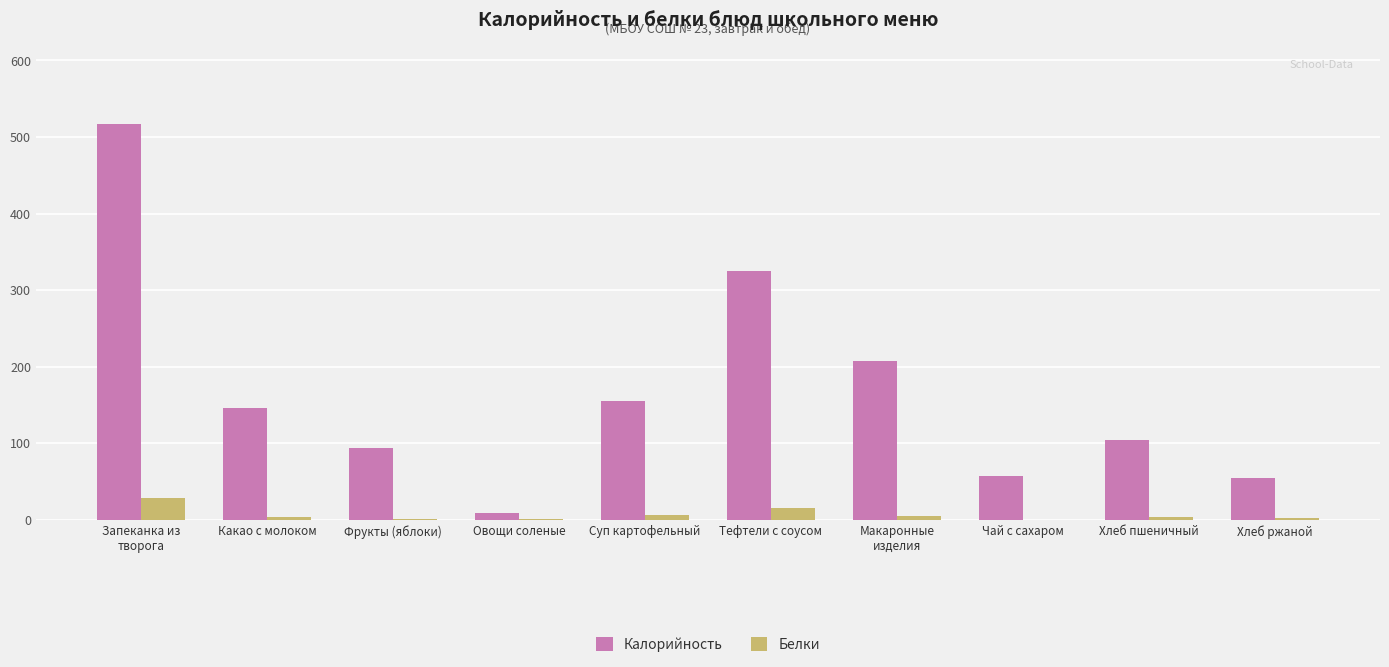

What is the highest value of the Калорийность series?

516.9